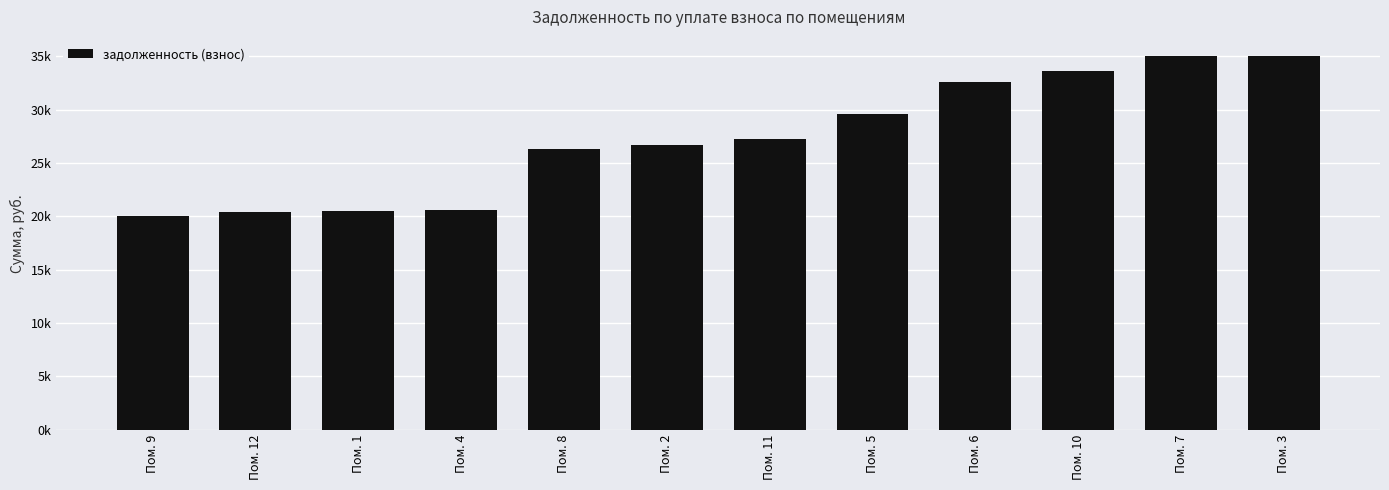

What is the average value?

27307.6